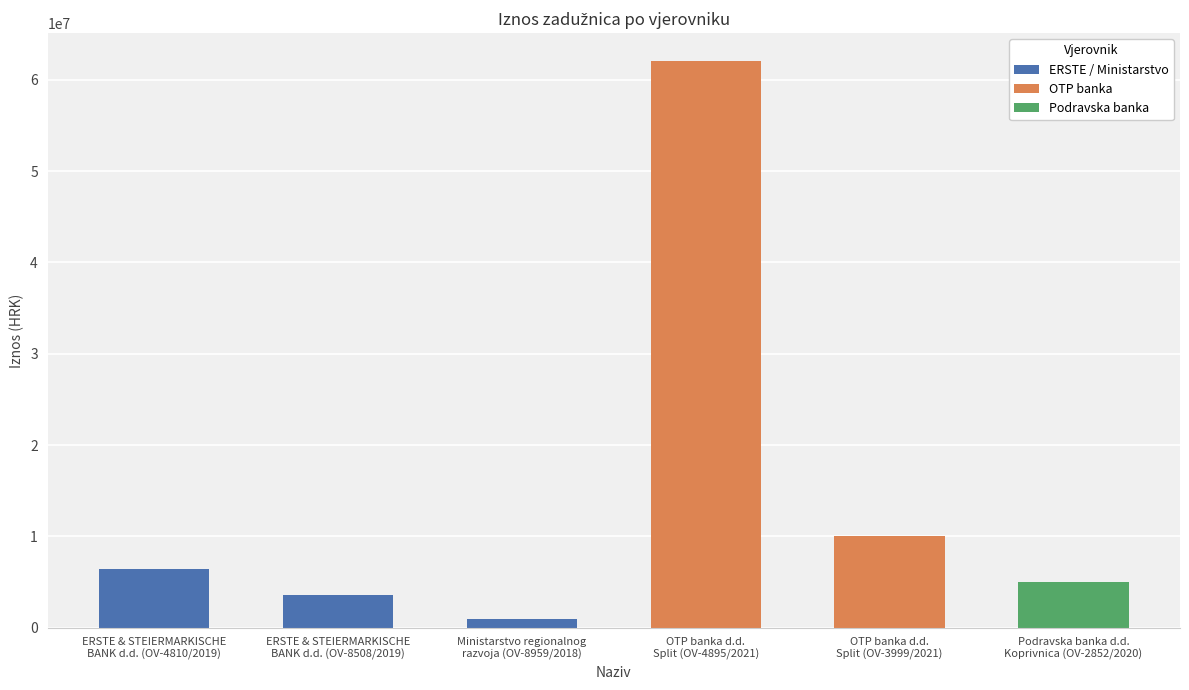

At which category does the chart reach its peak across all series?

OTP banka d.d.
Split (OV-4895/2021)